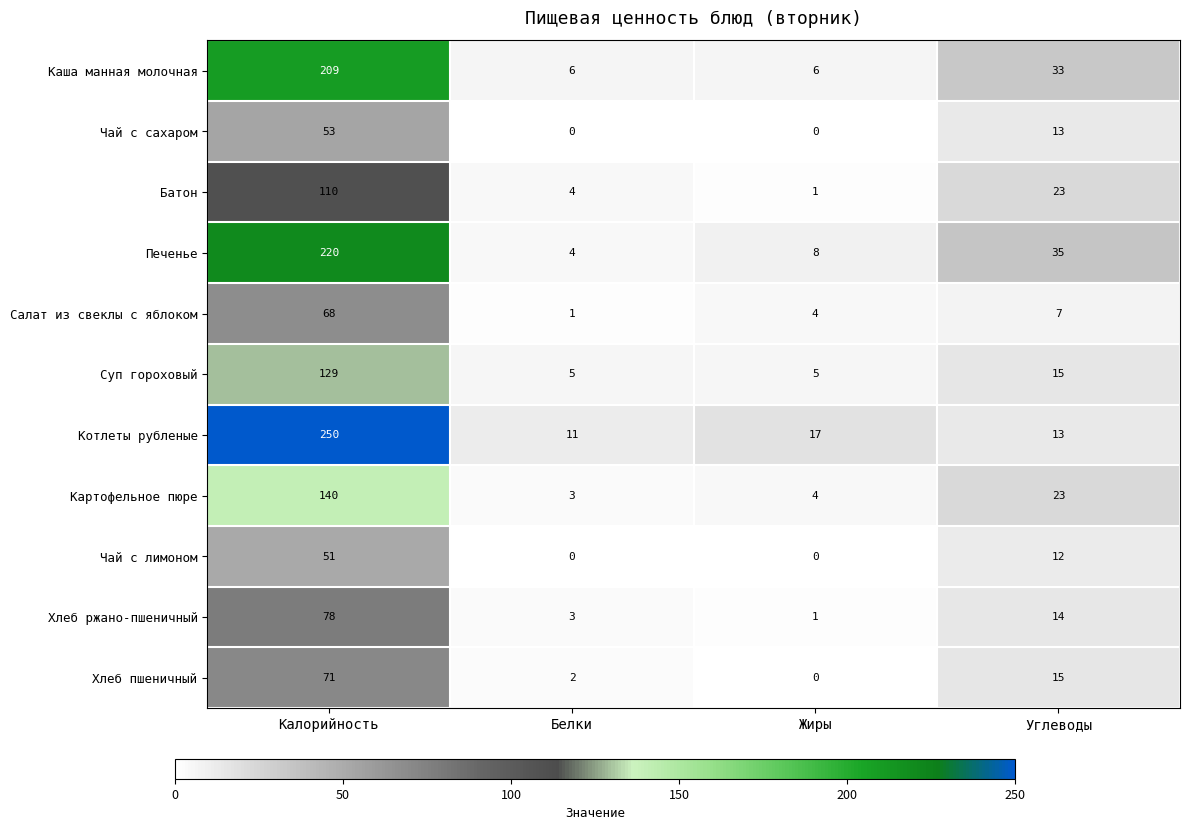

Rank the series by their maximum value, from highest to lowest.

Котлеты рубленые, Печенье, Каша манная молочная, Картофельное пюре, Суп гороховый, Батон, Хлеб ржано-пшеничный, Хлеб пшеничный, Салат из свеклы с яблоком, Чай с сахаром, Чай с лимоном